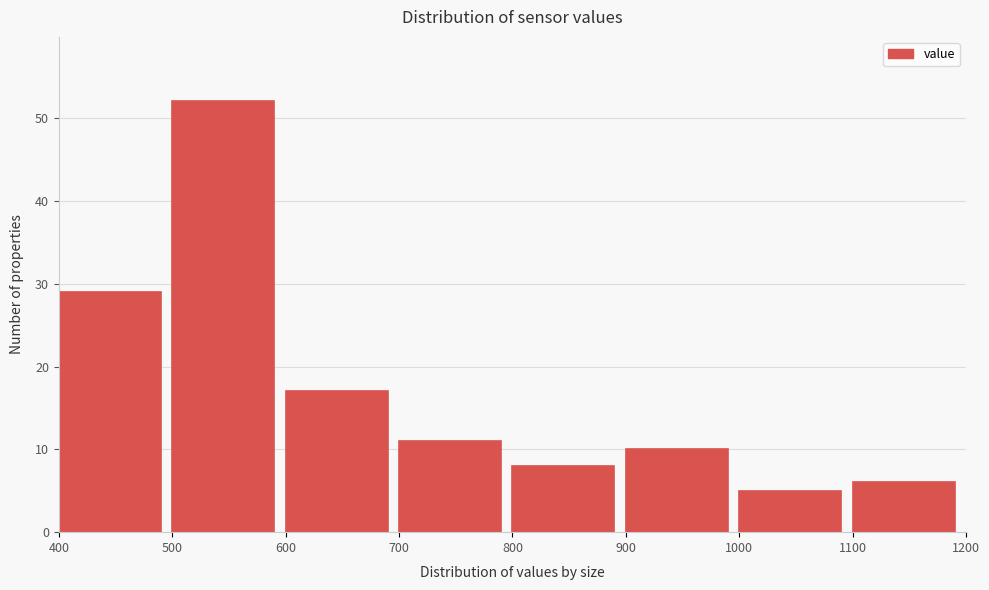

Reading left to right, list every bar in this chart as the range it spans on the x-axis followed by its height. The values are not printed on the chart, so give them approximately, as read against the axis.

400 to 500: 29
500 to 600: 52
600 to 700: 17
700 to 800: 11
800 to 900: 8
900 to 1000: 10
1000 to 1100: 5
1100 to 1200: 6